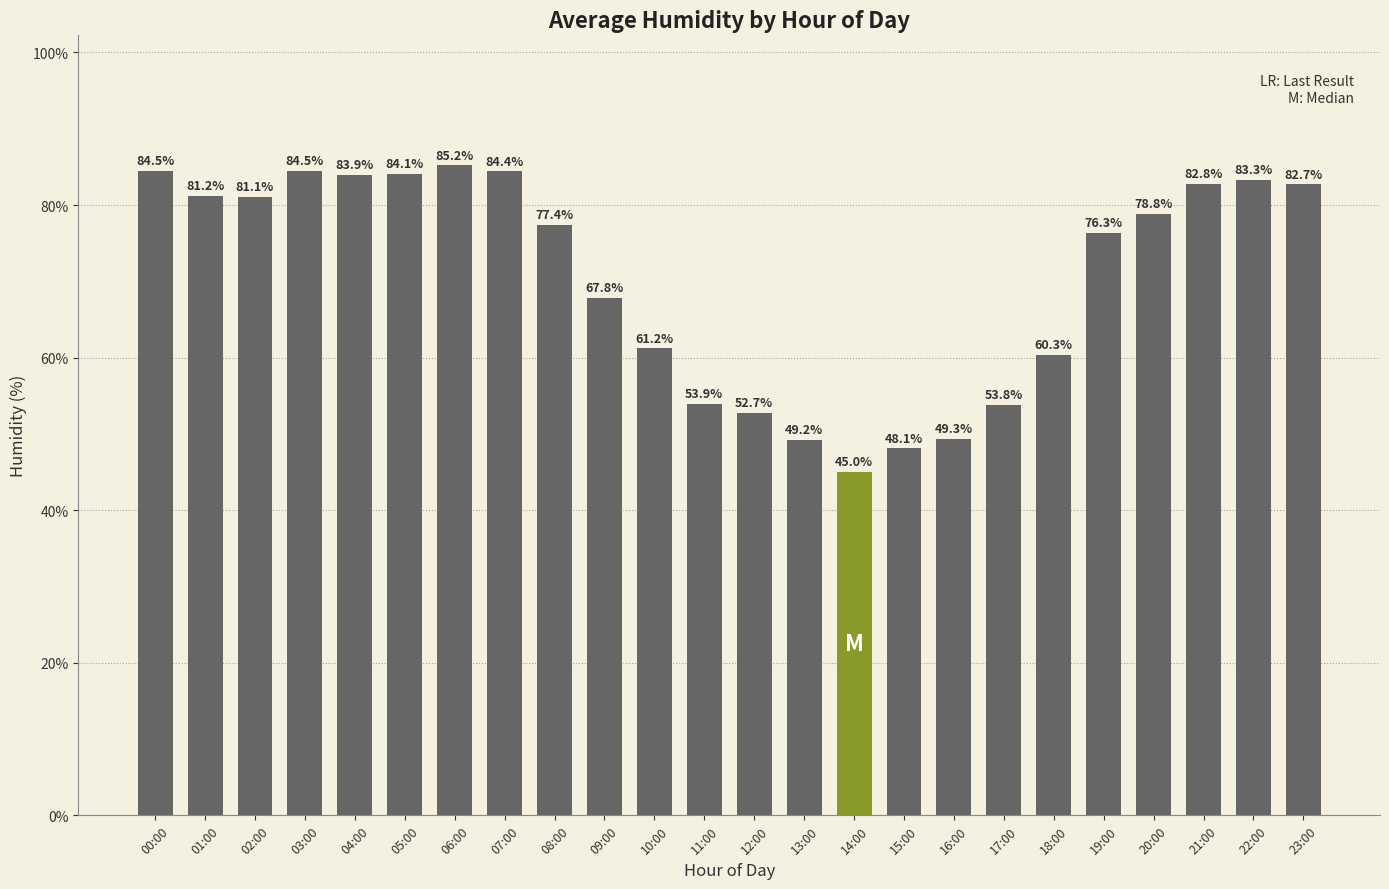

Which has a higher value, 22:00 or 11:00?

22:00